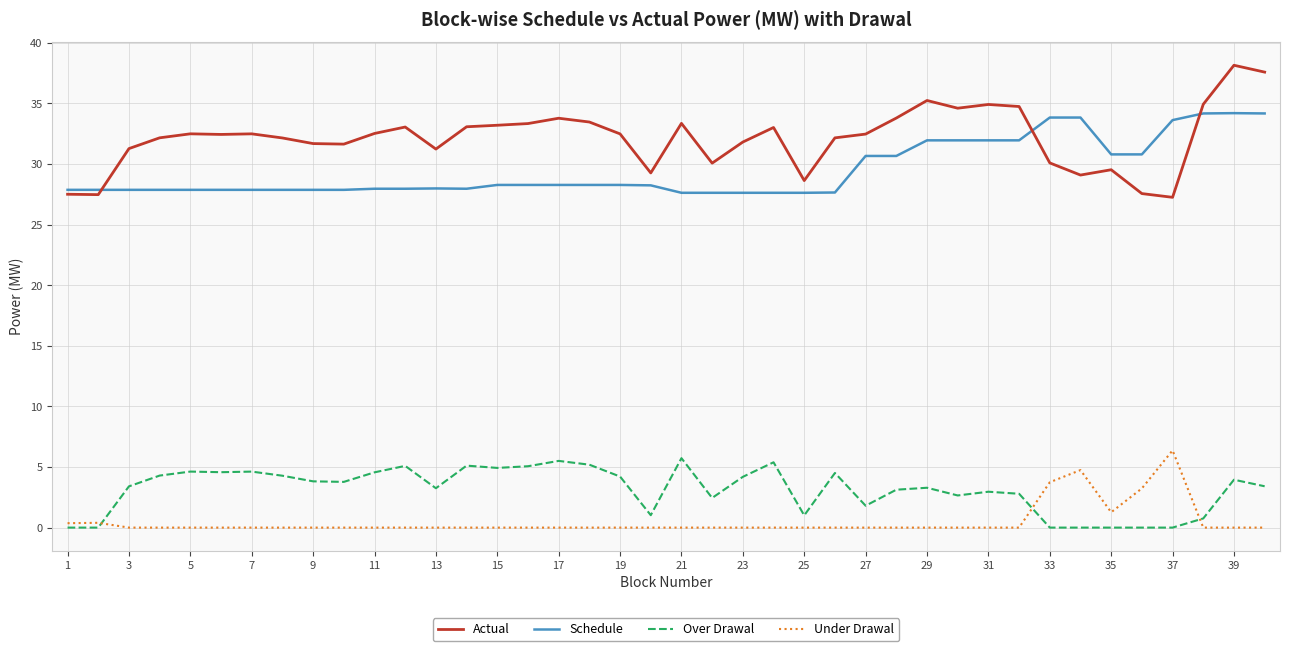

Is this an area chart (filled region under the line)?

No